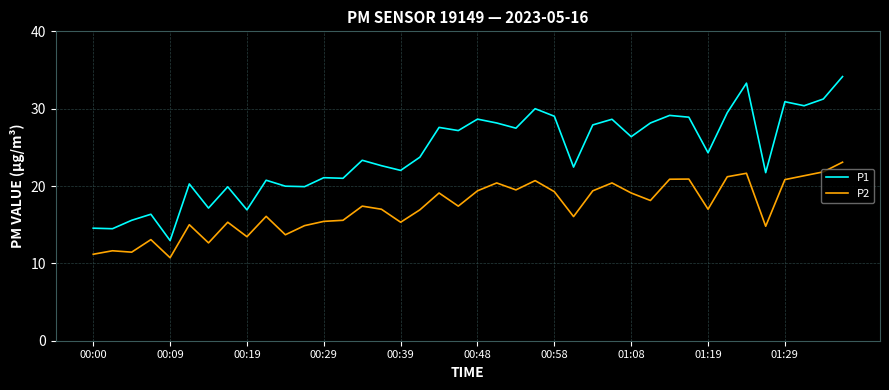

True or false: P1 and P2 cross at least once.

False